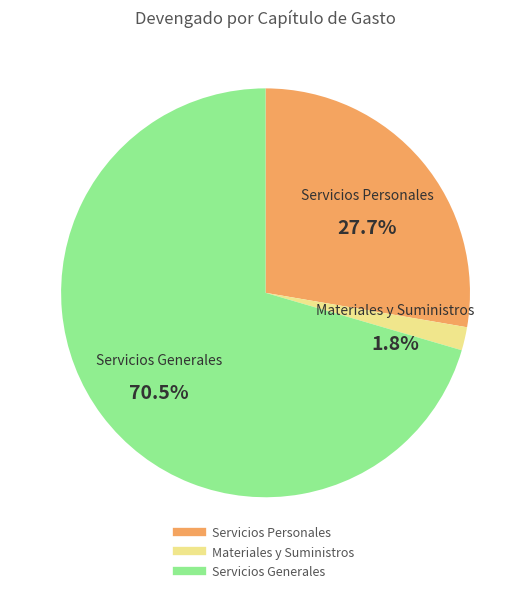

Count the number of slices in the pie.

3